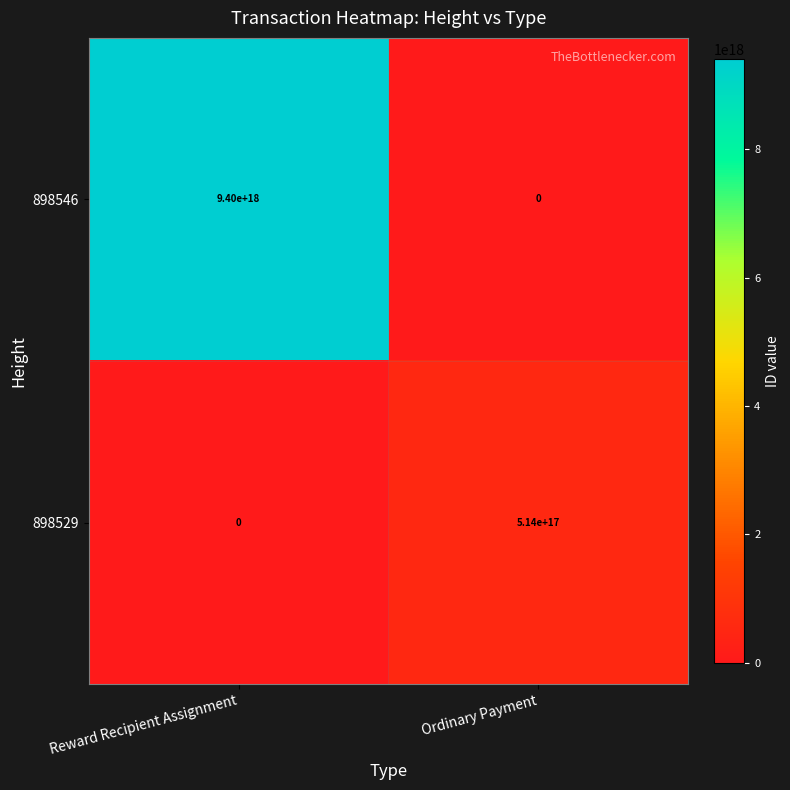

Where is 898529 nearest to the value 257000000000000000?

Reward Recipient Assignment